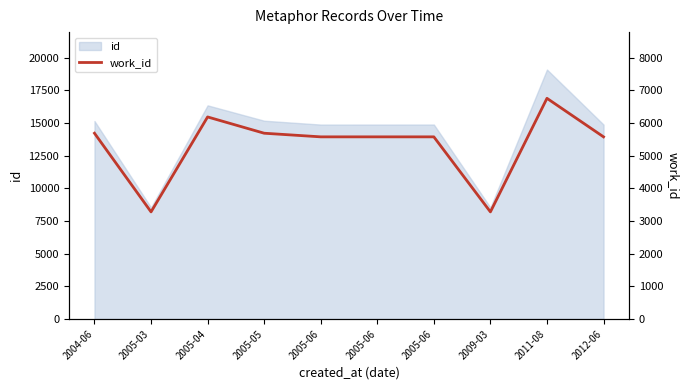

Reading left to right, extract all data points from this chart.

2004-06=5685	2005-03=3278	2005-04=6183	2005-05=5685	2005-06=5574	2005-06=5574	2005-06=5574	2009-03=3278	2011-08=6753	2012-06=5574